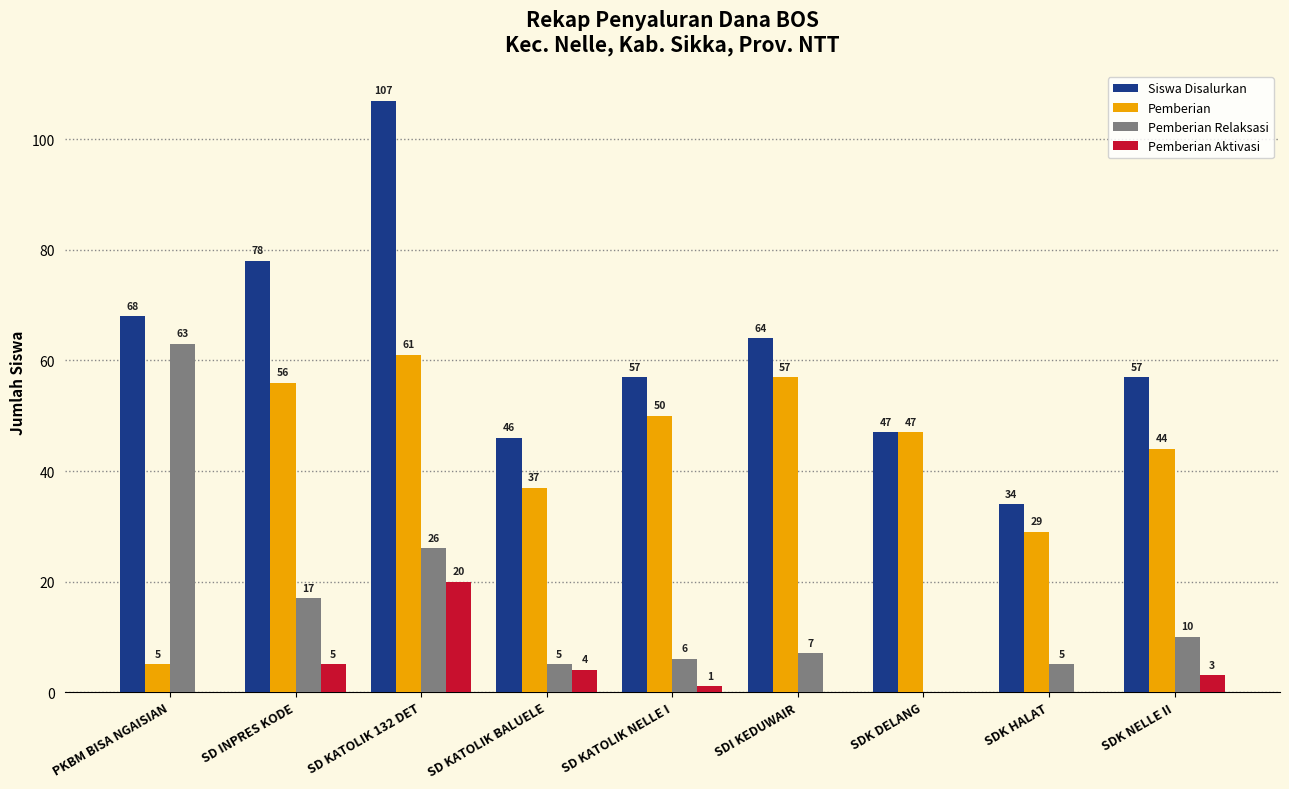

Are the bars horizontal?

No